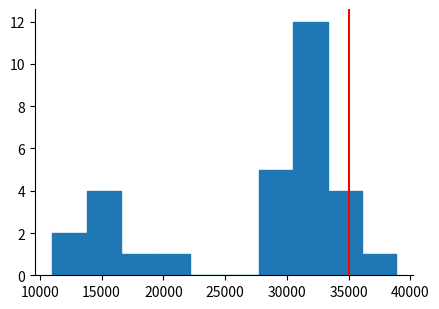

How tall is the bar that spans 19500 to 22000 on the x-axis? Neither the bar edges nor the heights are printed on the chart, so give them approximately, as read against the axes.

1